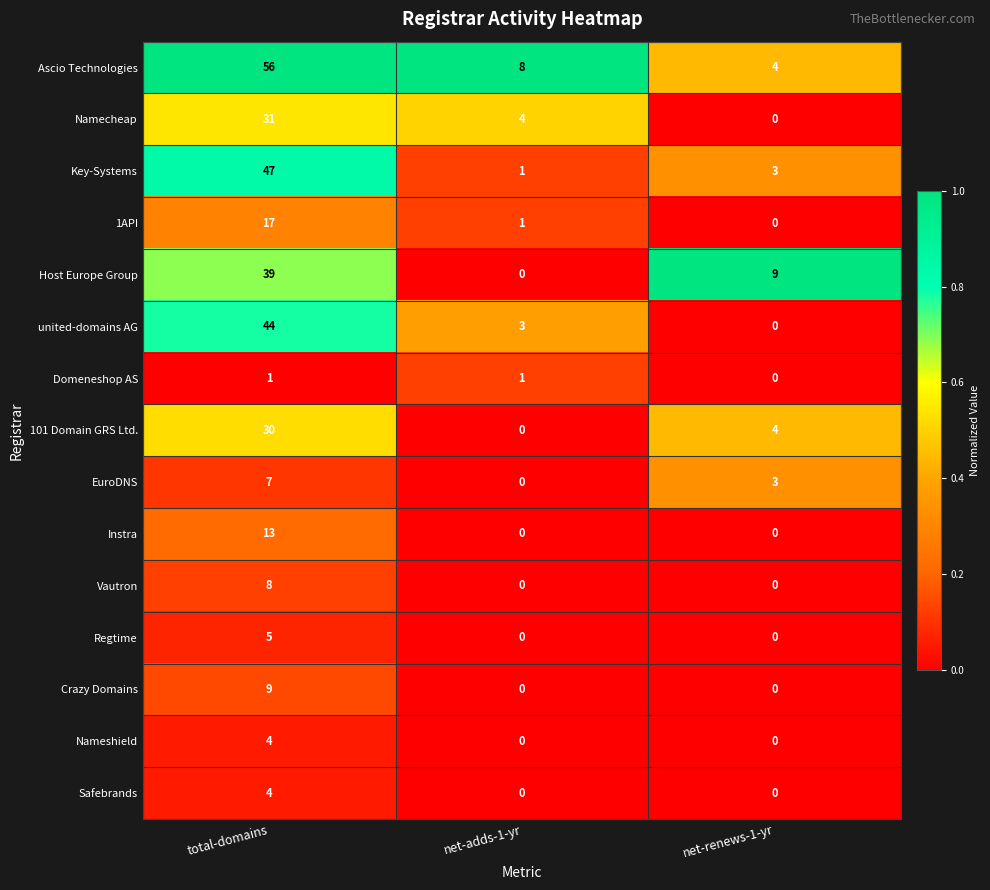

Between total-domains and net-adds-1-yr, which series saw the biggest shift?

Ascio Technologies